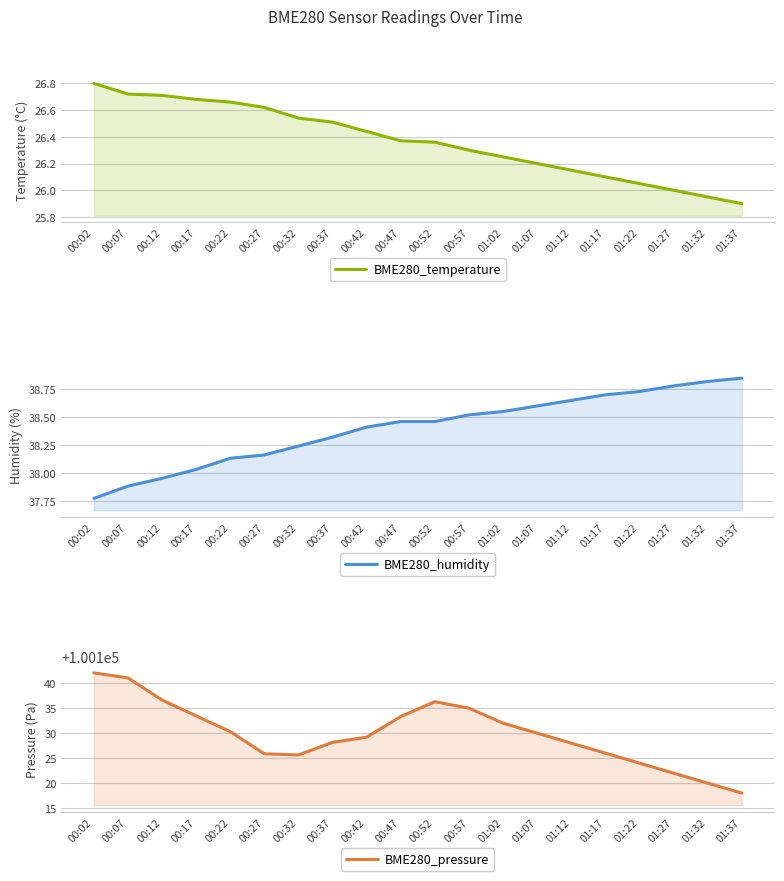

What is the value of the BME280_temperature point at the 18th from the left?

26.0